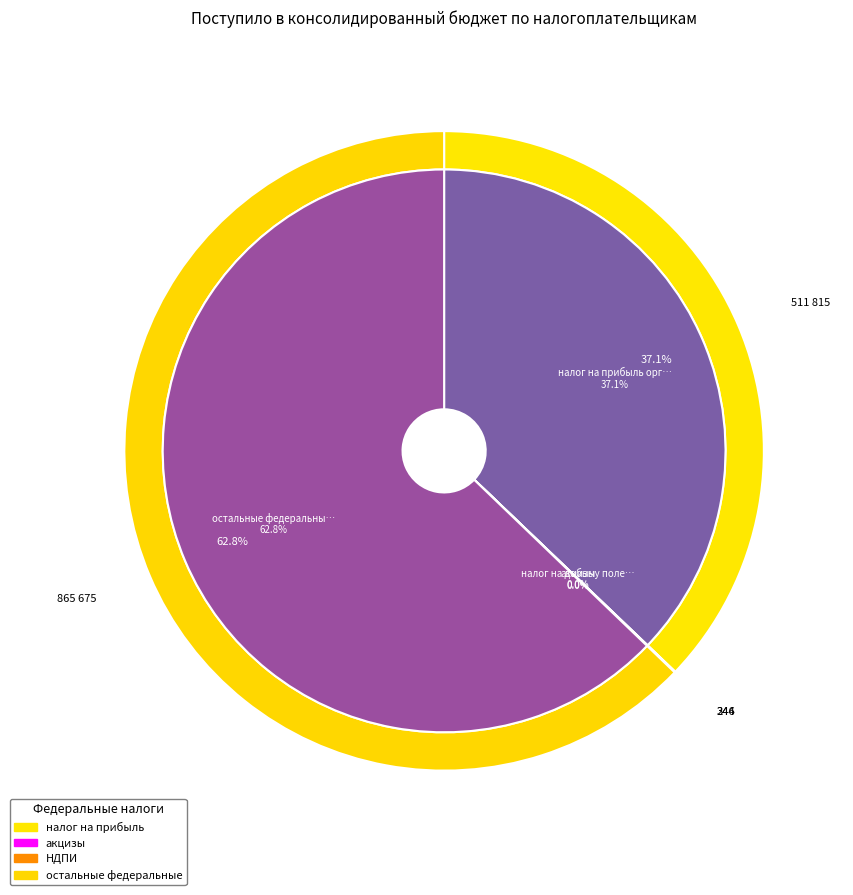

Is it true that налог на прибыль организаций is 37% of the pie?

True